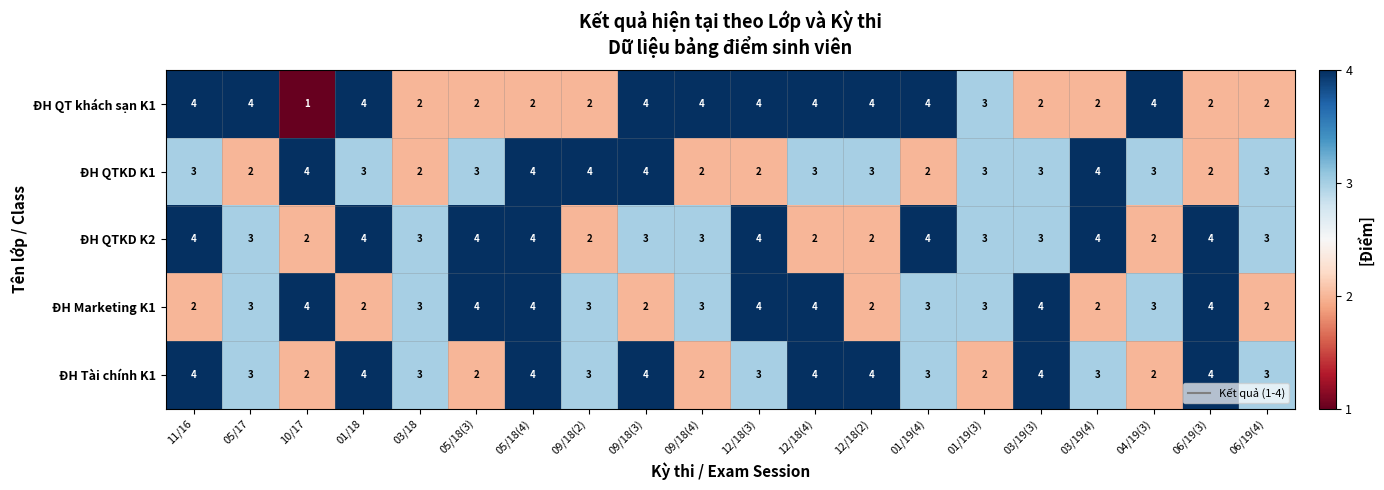

The value of ĐH Tài chính K1 at 06/19(4) is 3. True or false?

True